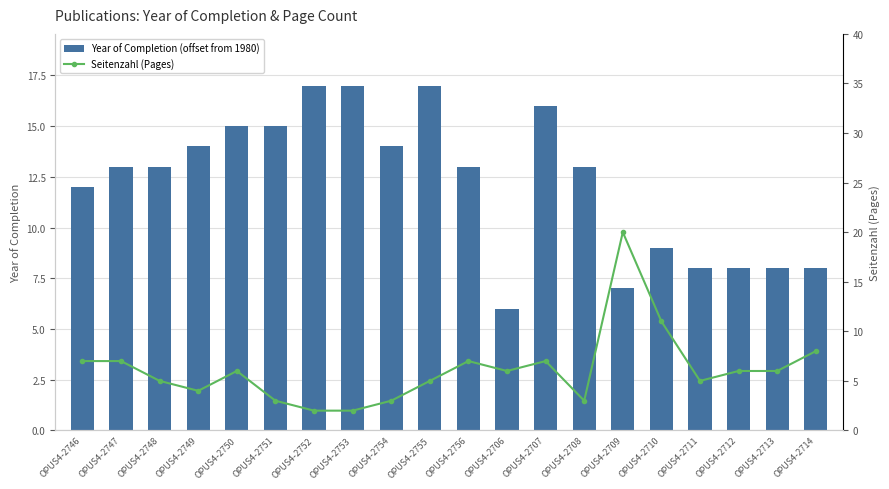

Rank the series by their average value, from highest to lowest.

Year of Completion (offset from 1980), Seitenzahl (Pages)